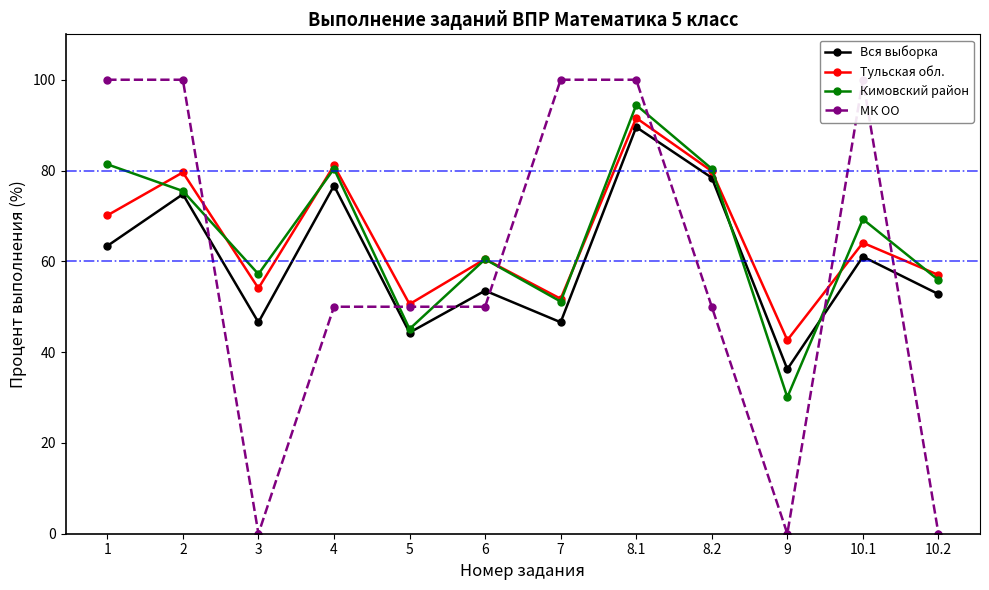

Between 10.1 and 4, which is larger?

4